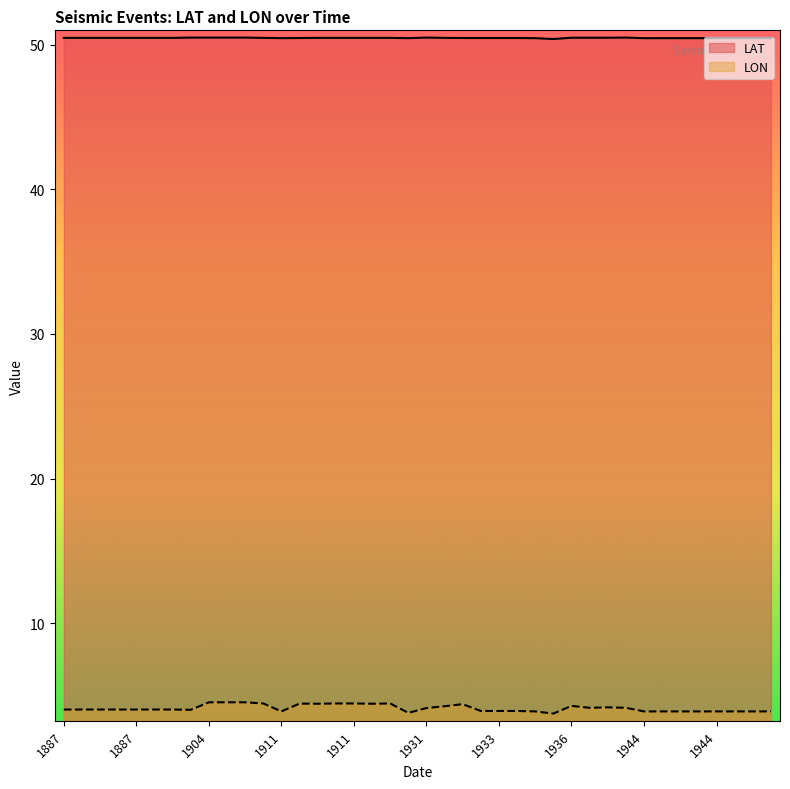

How many distinct data groups are displayed?

2